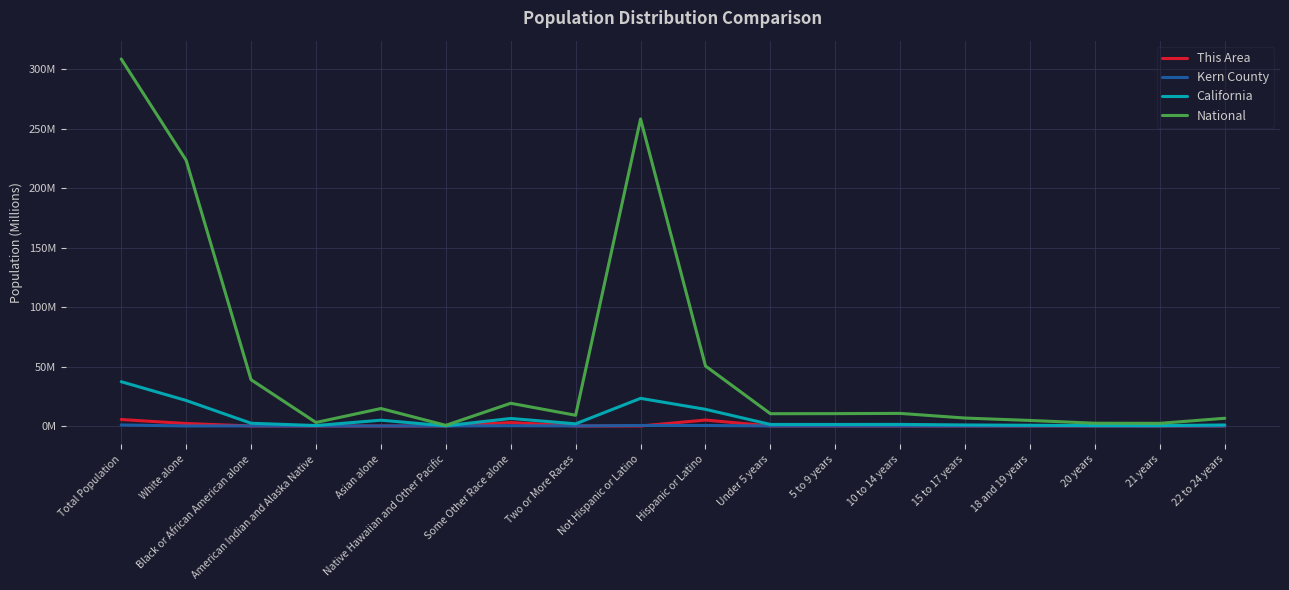

At which category does the chart reach its peak across all series?

Total Population